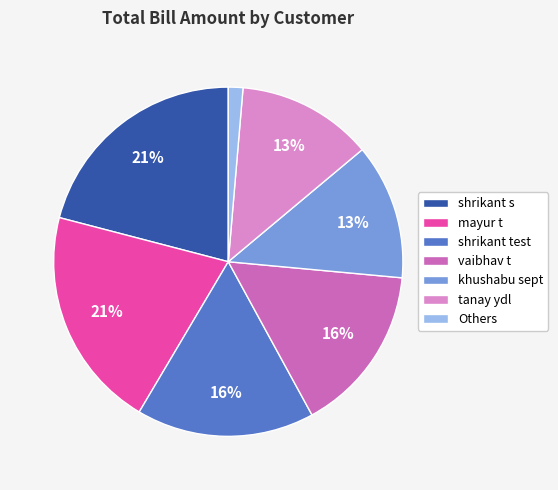

To the nearest percent, what percentage of the pie is mayur t?

21%